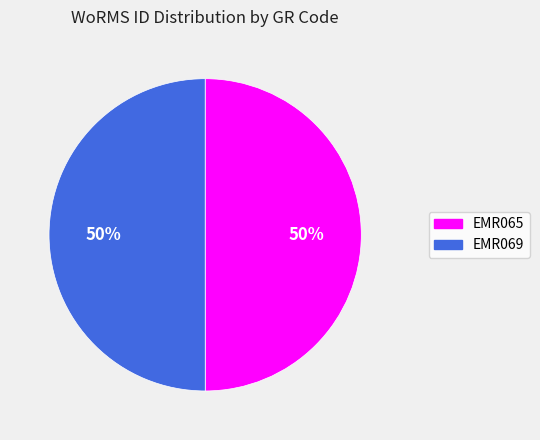

To the nearest percent, what is the average slice percentage?

50%